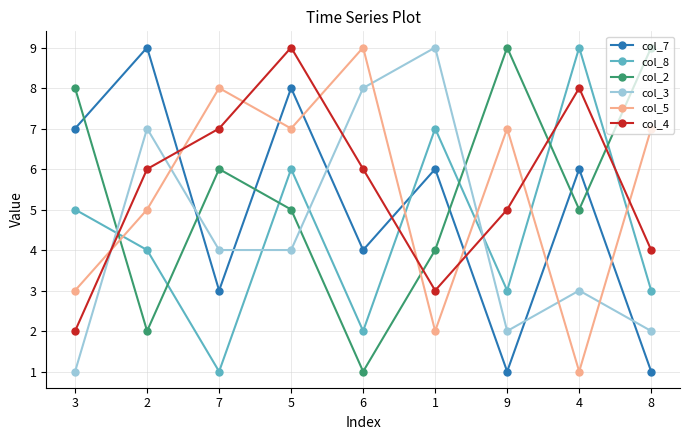

What is the sum of all col_2 values?

49